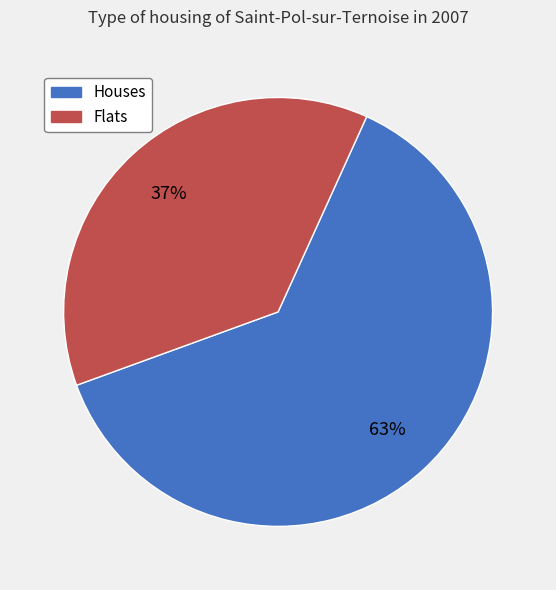

Does any single category account for the majority?

Yes